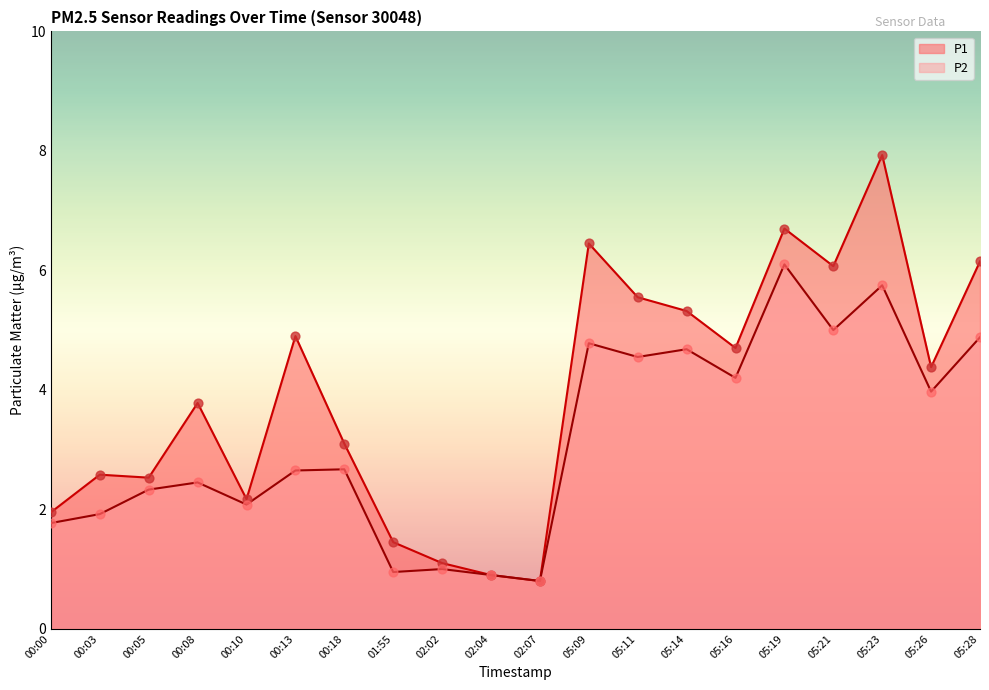

At how many categories does at least one series exceed 4?

10